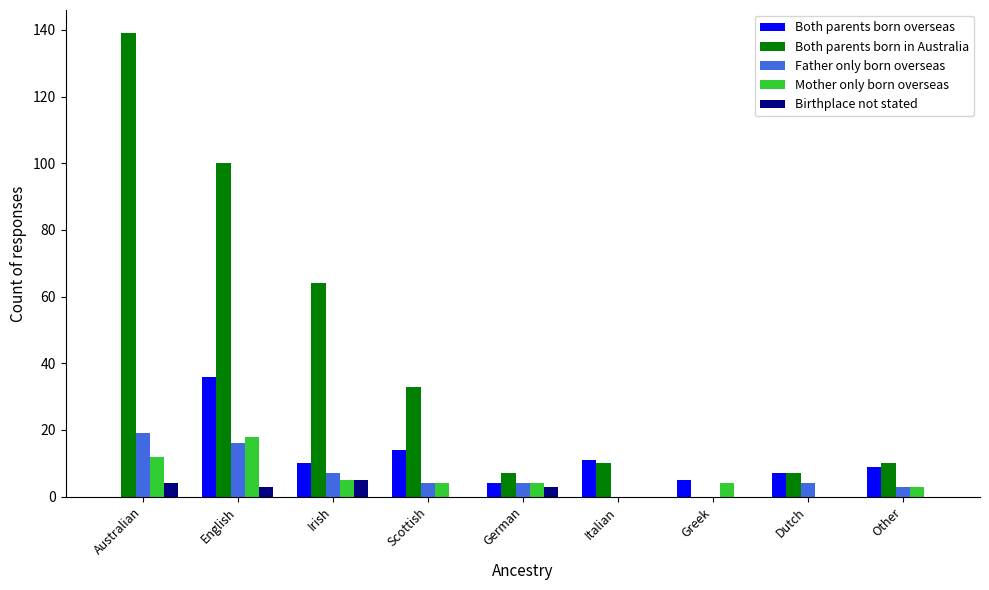

The value of Both parents born in Australia at English is 100. True or false?

True